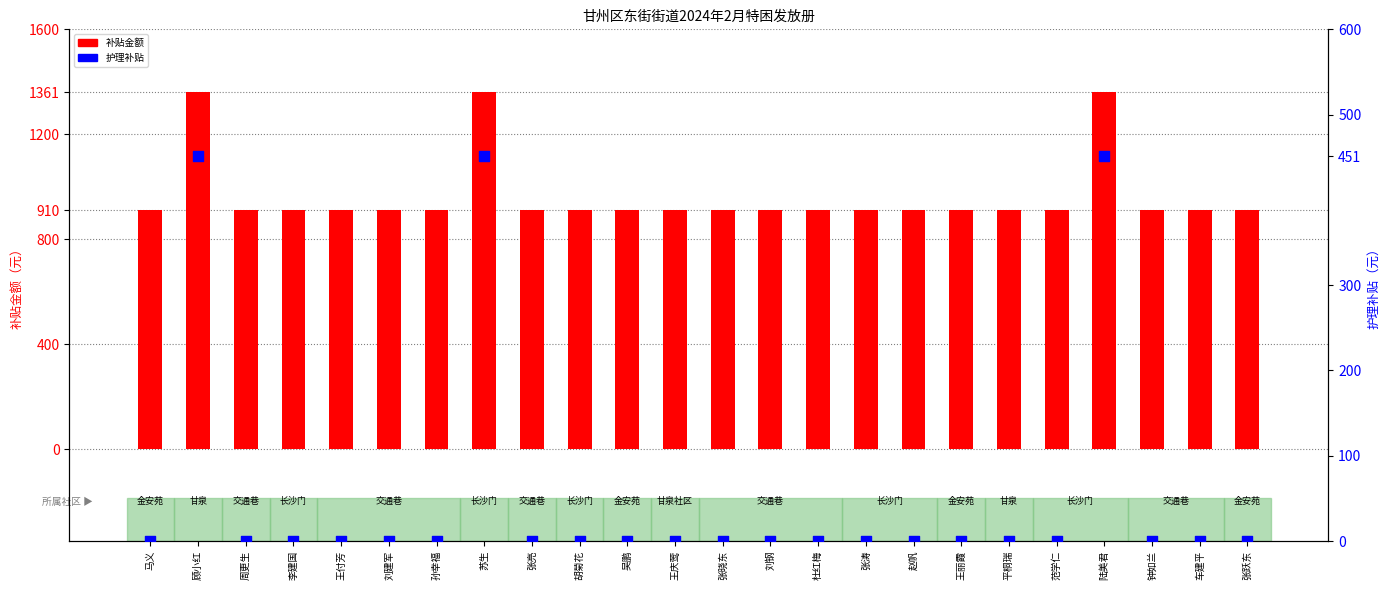

What are all the series names shown in the legend?

补贴金额, 护理补贴